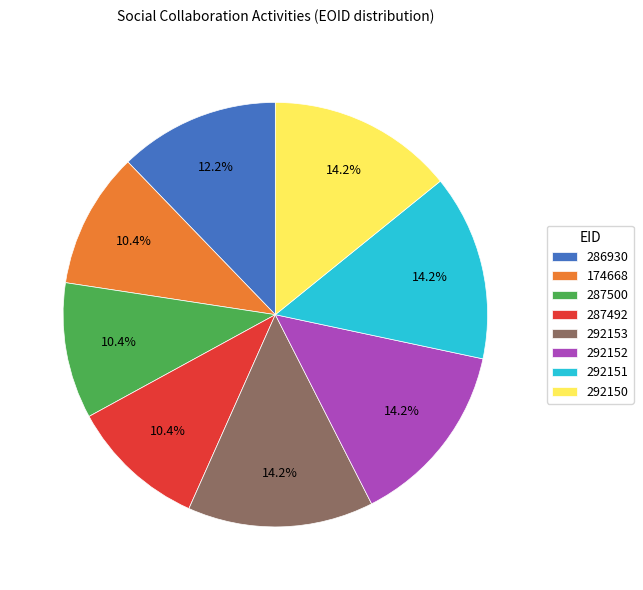

Does any single category account for the majority?

No